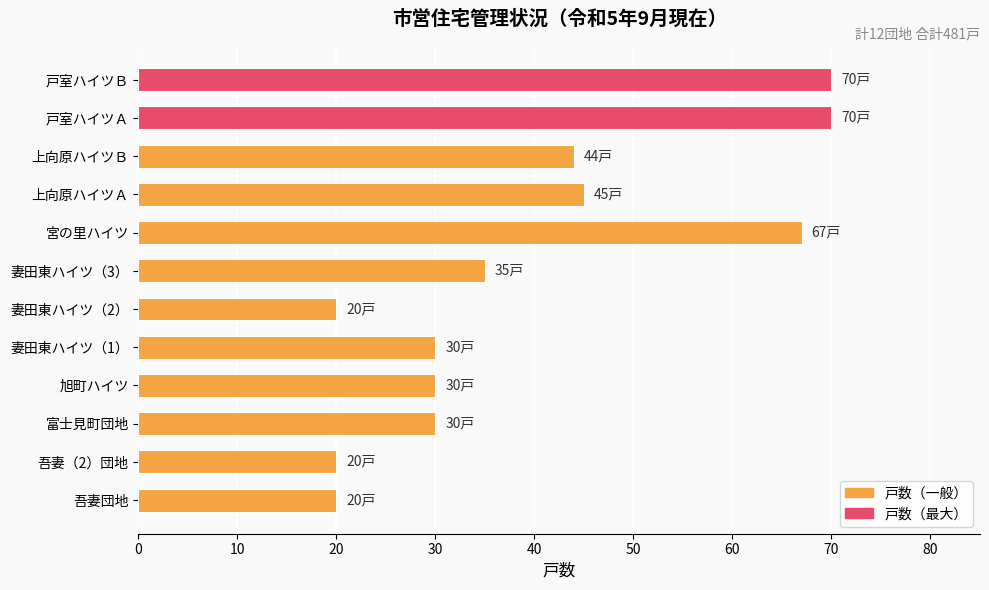

What is the change in value from 妻田東ハイツ（3） to 宮の里ハイツ?

+32